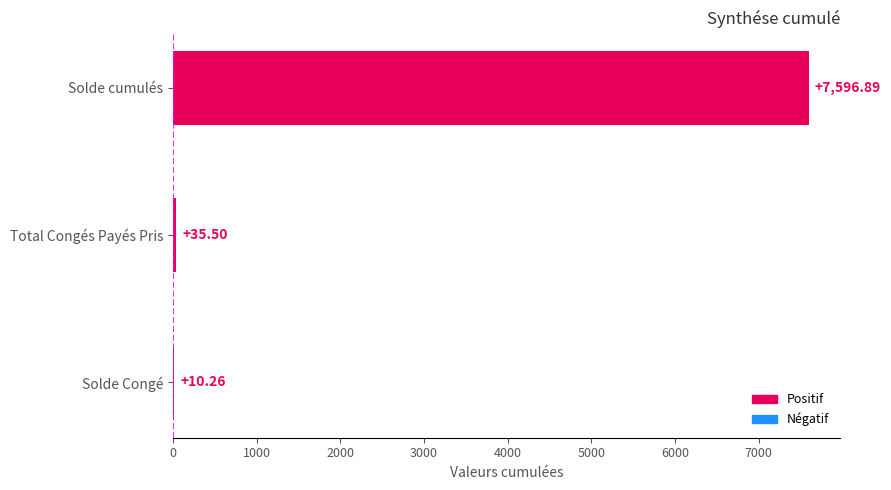

Which label corresponds to the largest value in the chart?

Solde cumulés